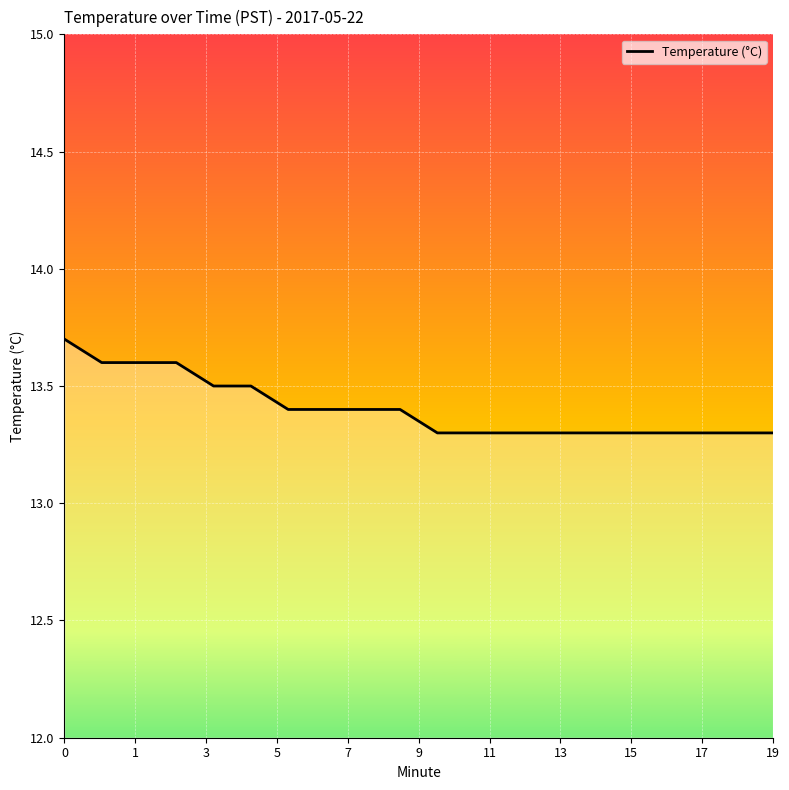

What is the greatest value displayed?

13.7